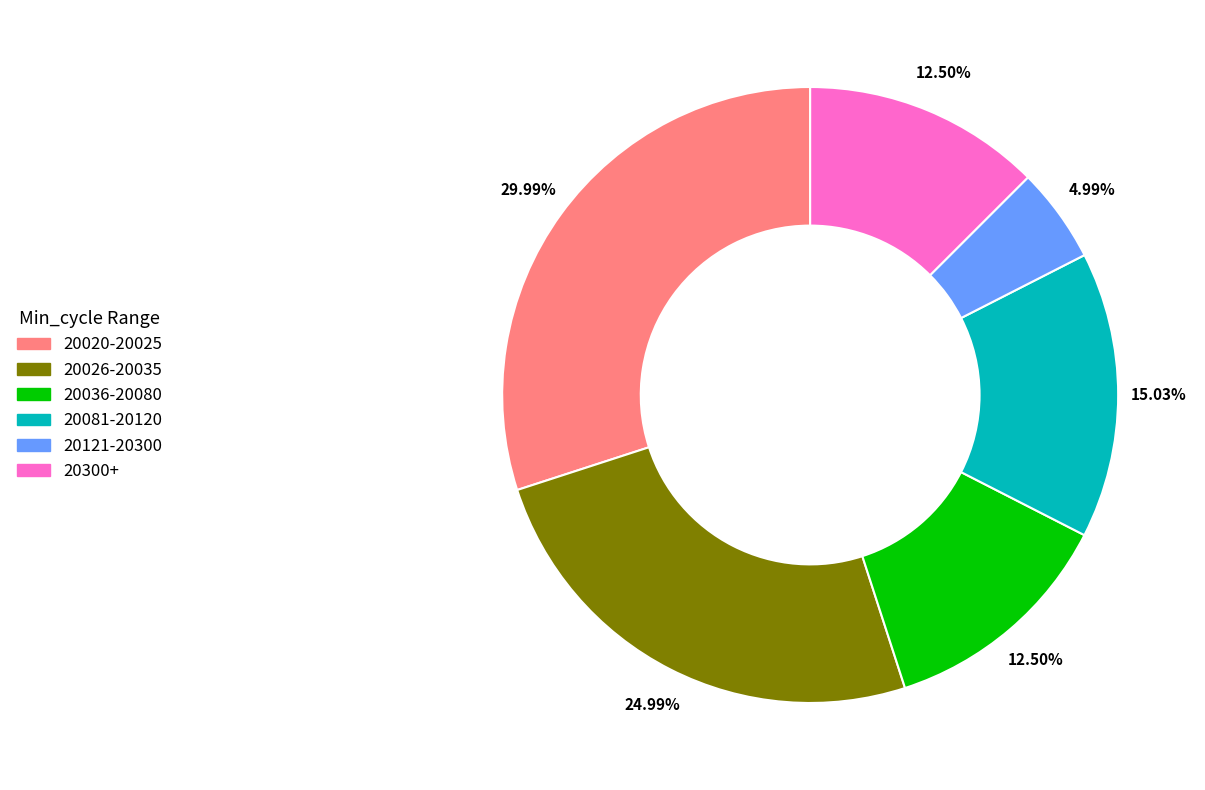

How many slices are in this pie chart?

6